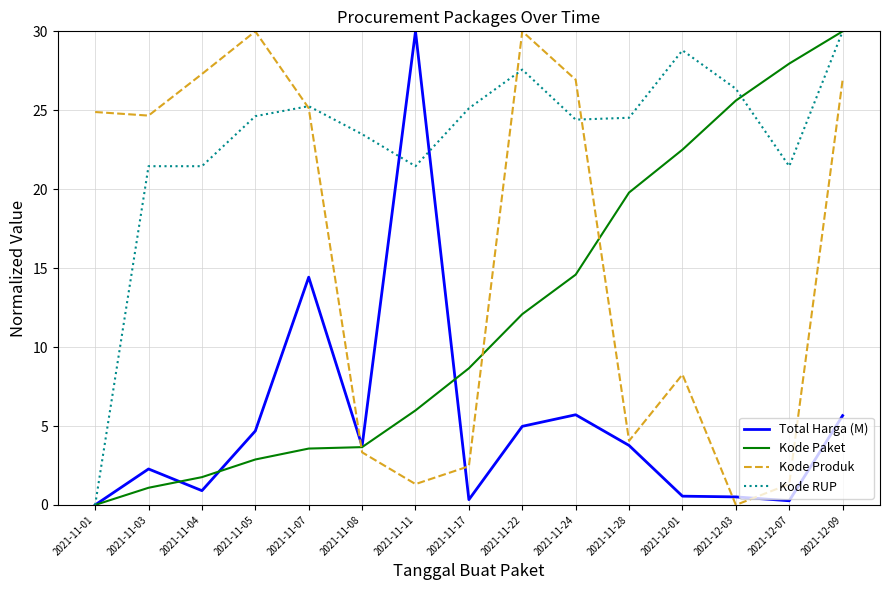

What are all the series names shown in the legend?

Total Harga (M), Kode Paket, Kode Produk, Kode RUP